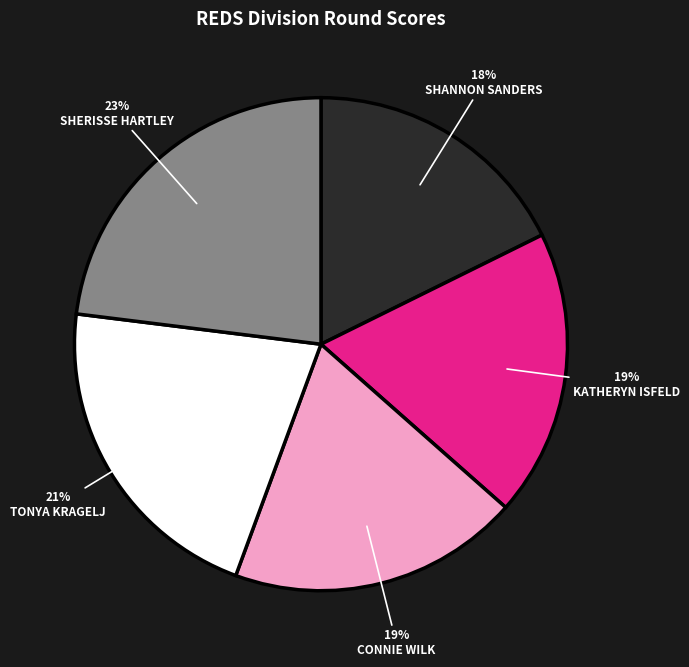

To the nearest percent, what is the average slice percentage?

20%